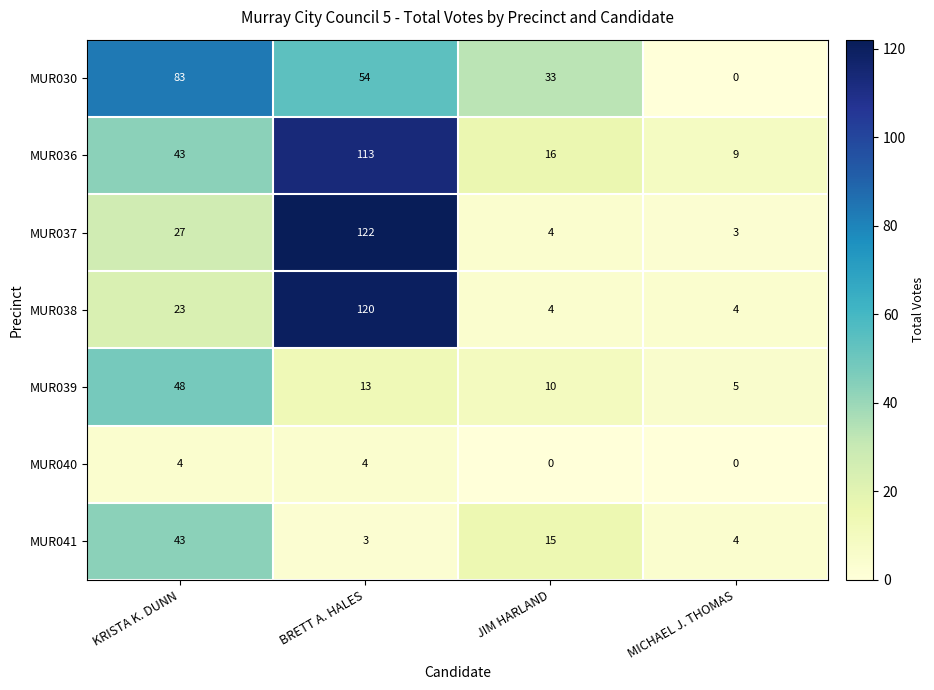

What is the total value across all series at KRISTA K. DUNN?

271